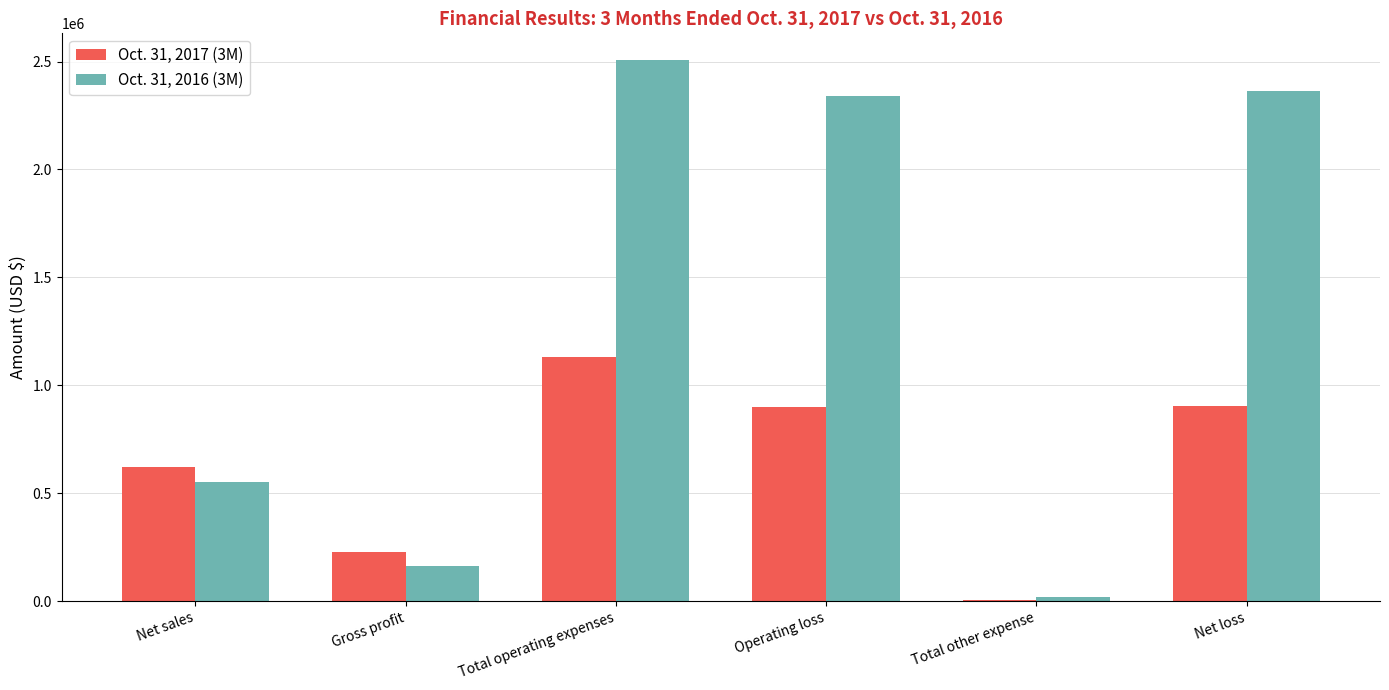

What is the sum of all Oct. 31, 2017 (3M) values?

3786556